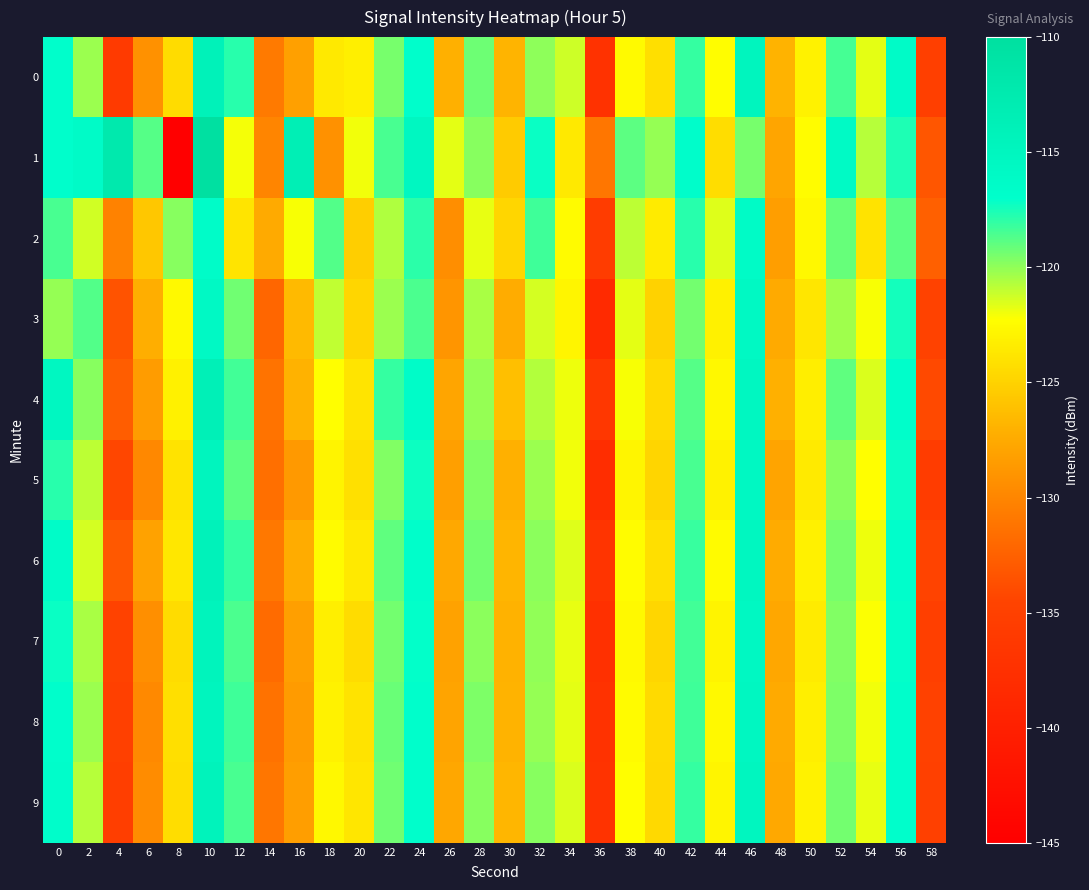

How many categories are shown in the chart?

30